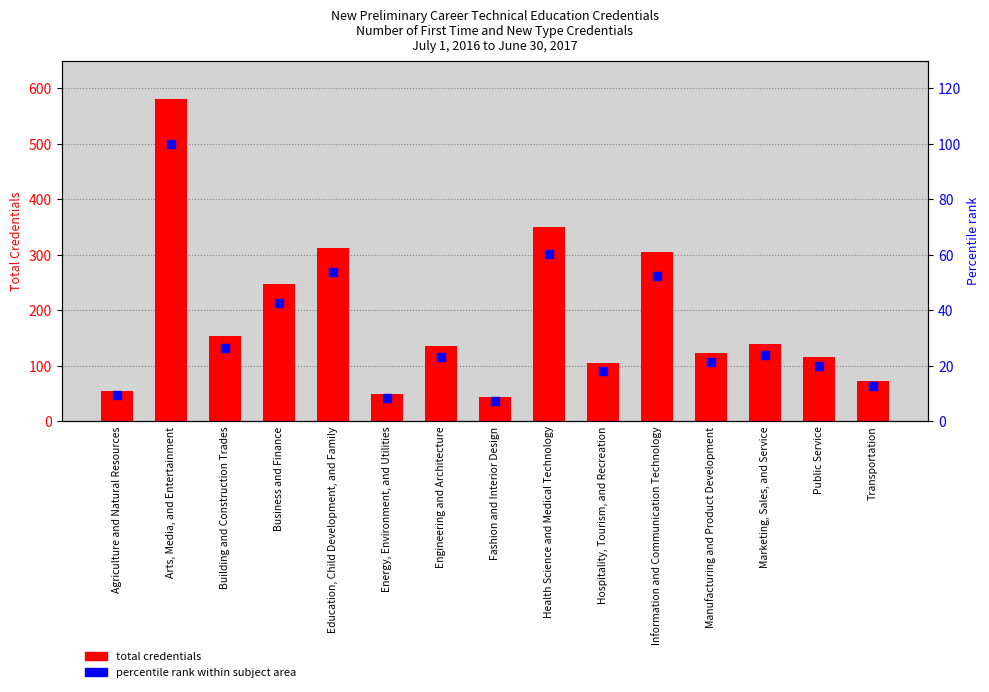

Which series contains the lowest Y value?

percentile rank within subject area